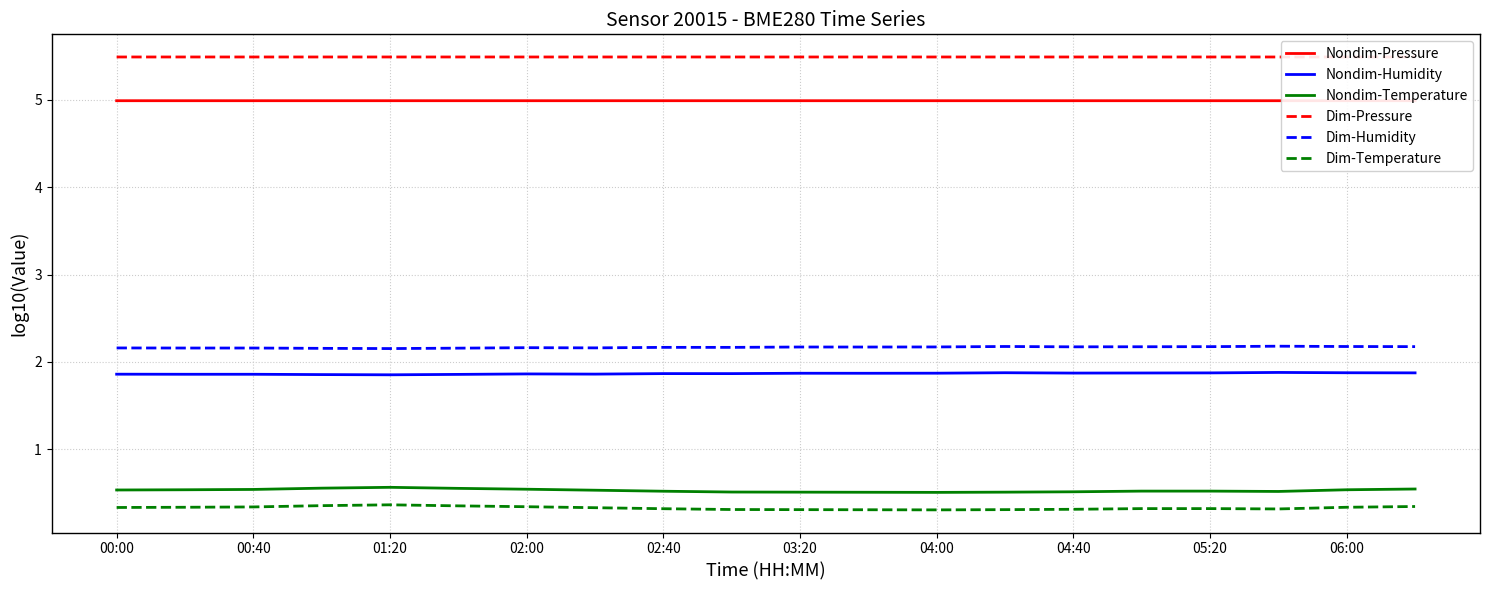

What is the highest value of the Nondim-Temperature series?

0.6